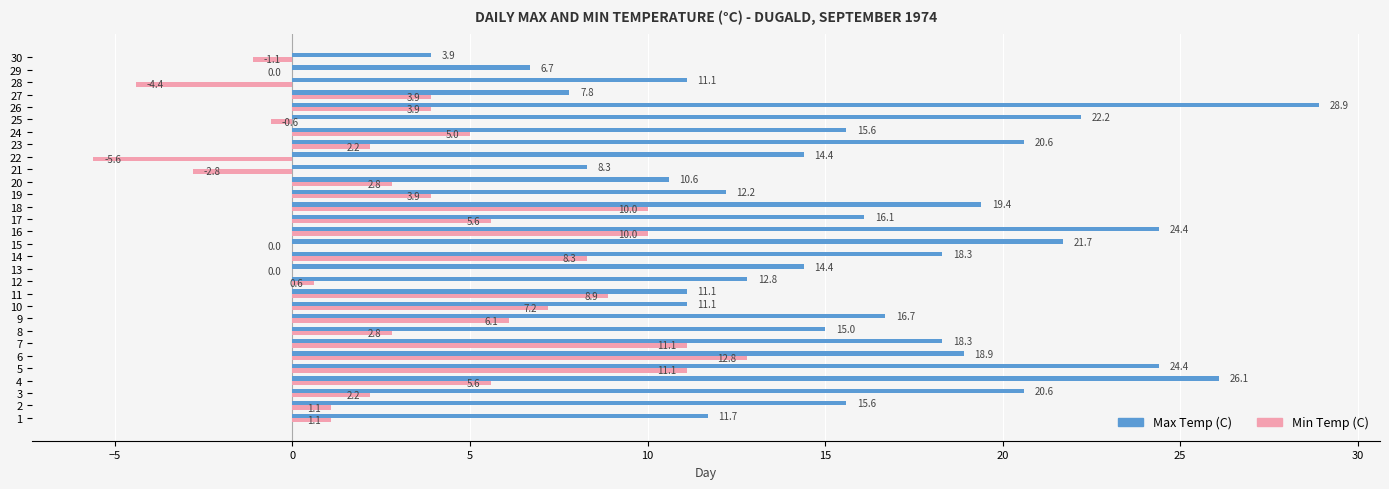

Which series changed the most between 12 and 19?

Min Temp (C)